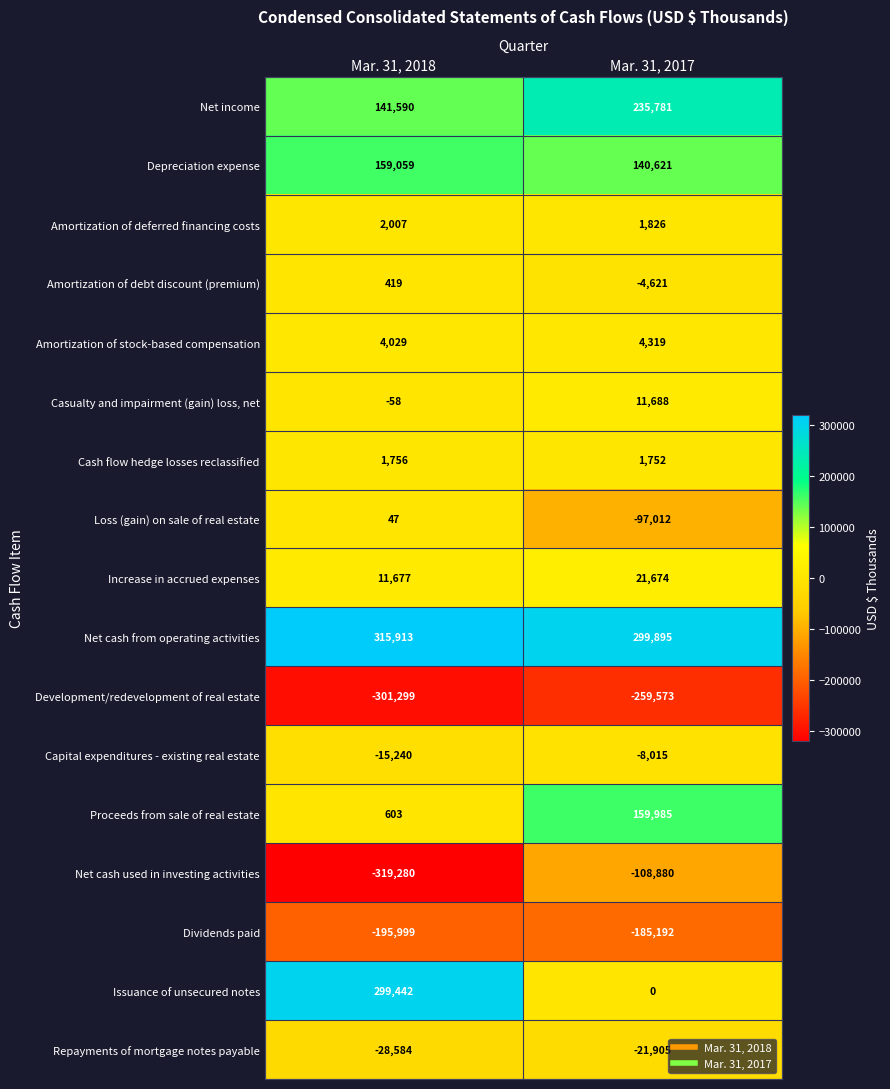

What value does the Capital expenditures - existing real estate series have at Mar. 31, 2018, to the nearest 100?

-15200